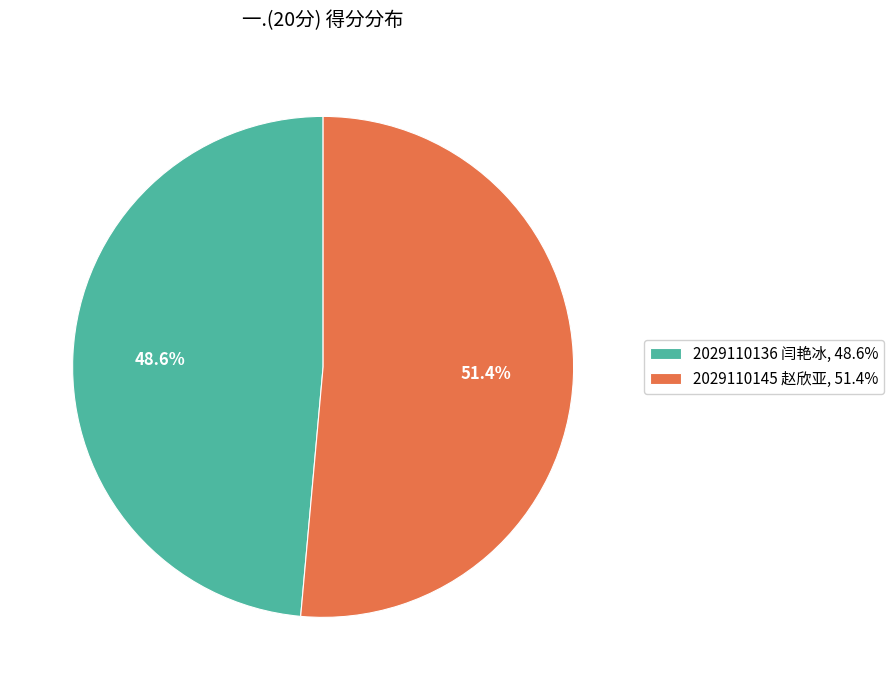

Does 2029110136 闫艳冰 represent more than half of the total?

No